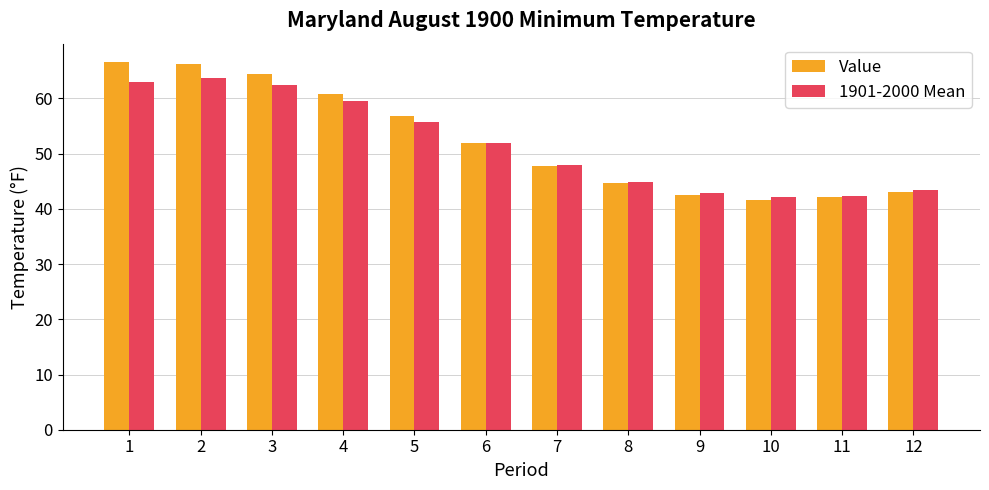

Where does the 1901-2000 Mean series first go above 51?

1